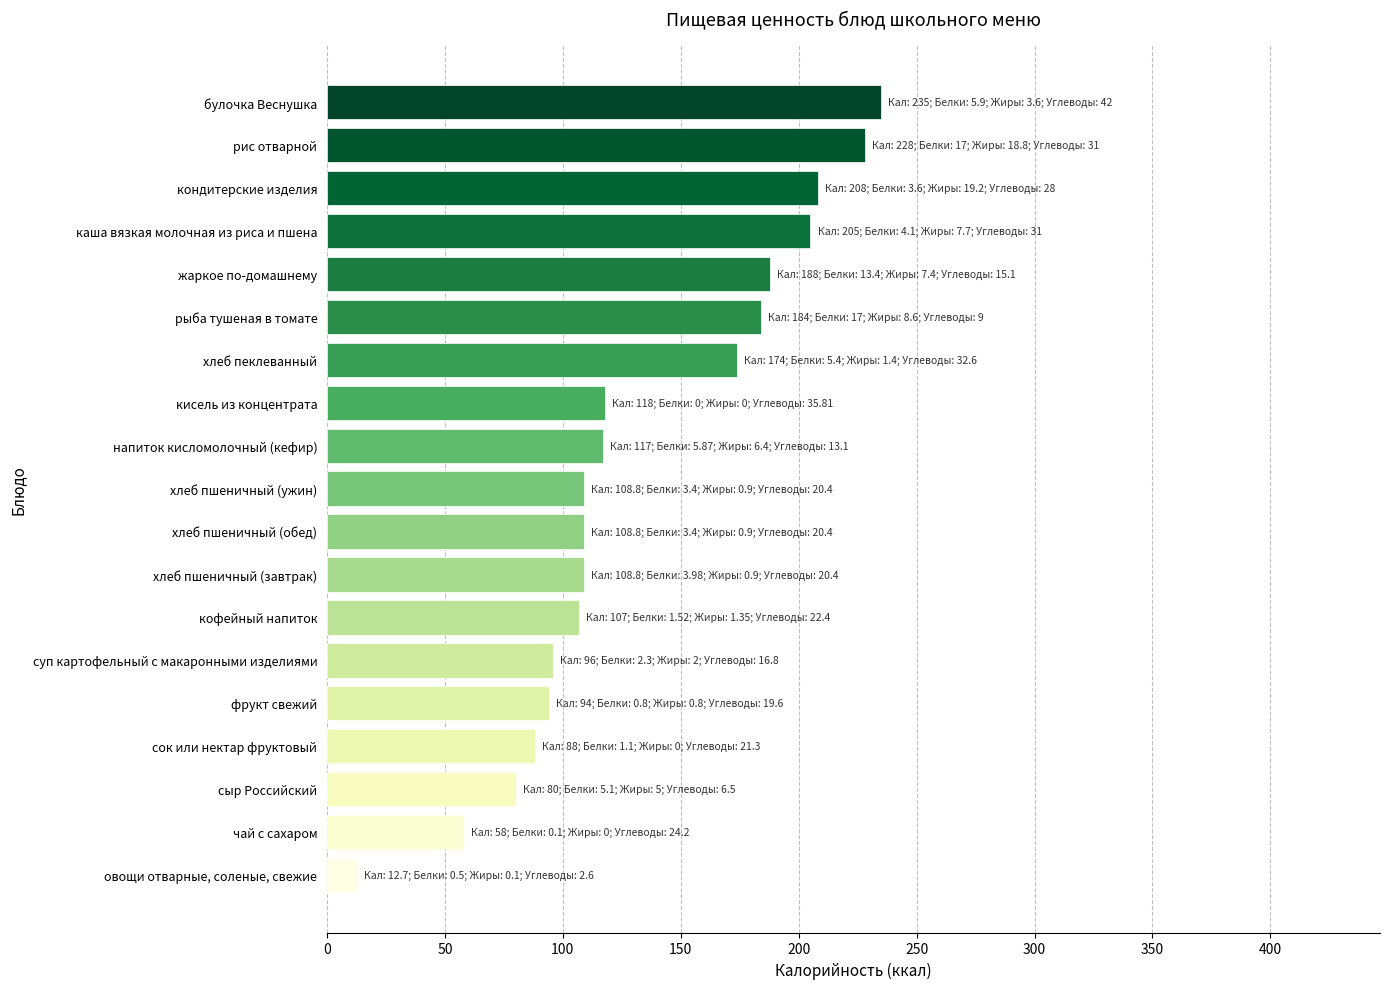

Is it true that the value at жаркое по-домашнему is 264.0?

False